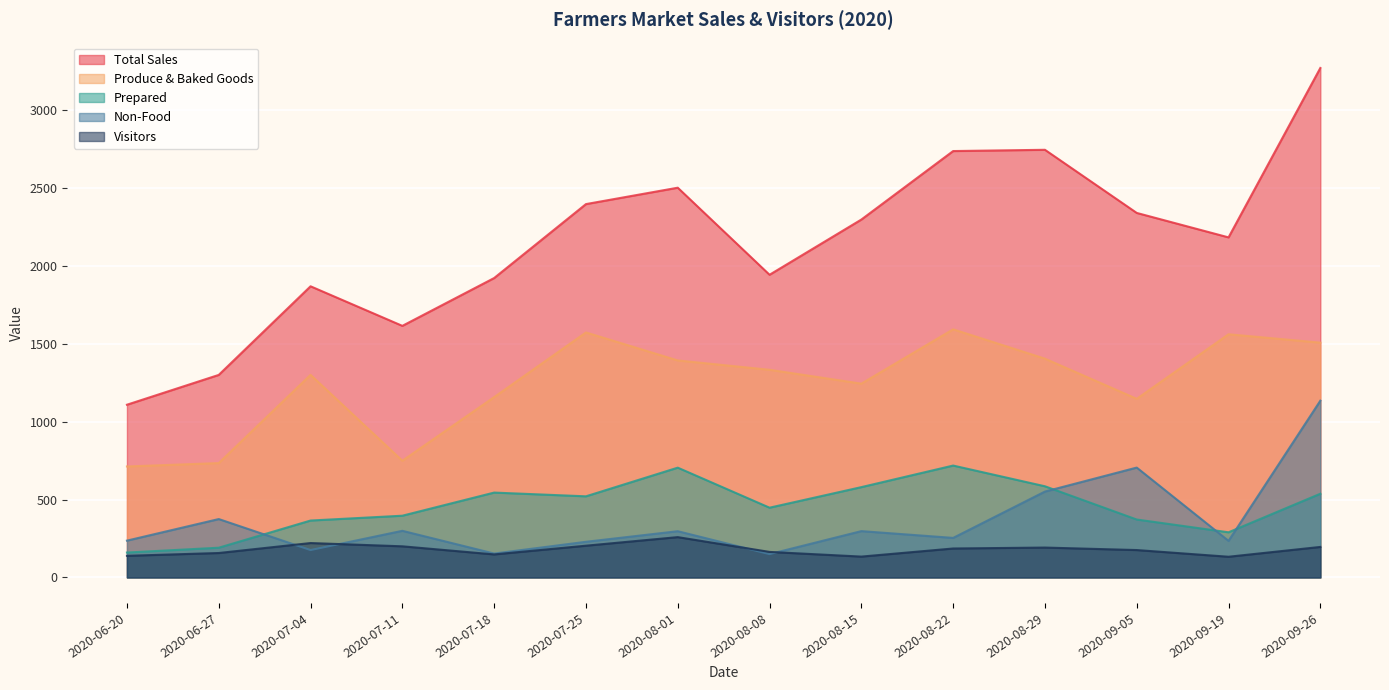

List the labels in order of Produce & Baked Goods value, smallest first.

2020-06-20, 2020-06-27, 2020-07-11, 2020-09-05, 2020-07-18, 2020-08-15, 2020-07-04, 2020-08-08, 2020-08-01, 2020-08-29, 2020-09-26, 2020-09-19, 2020-07-25, 2020-08-22